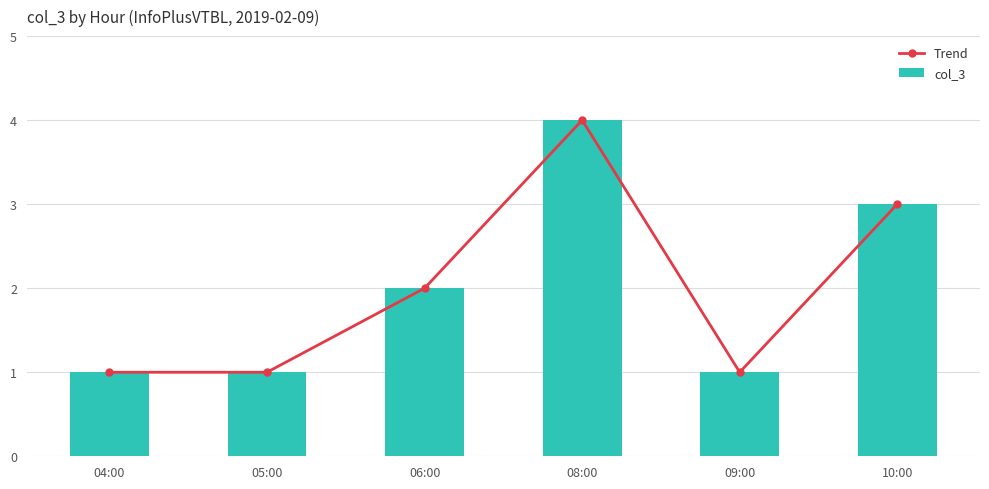

The value of Trend at 09:00 is 1. True or false?

True